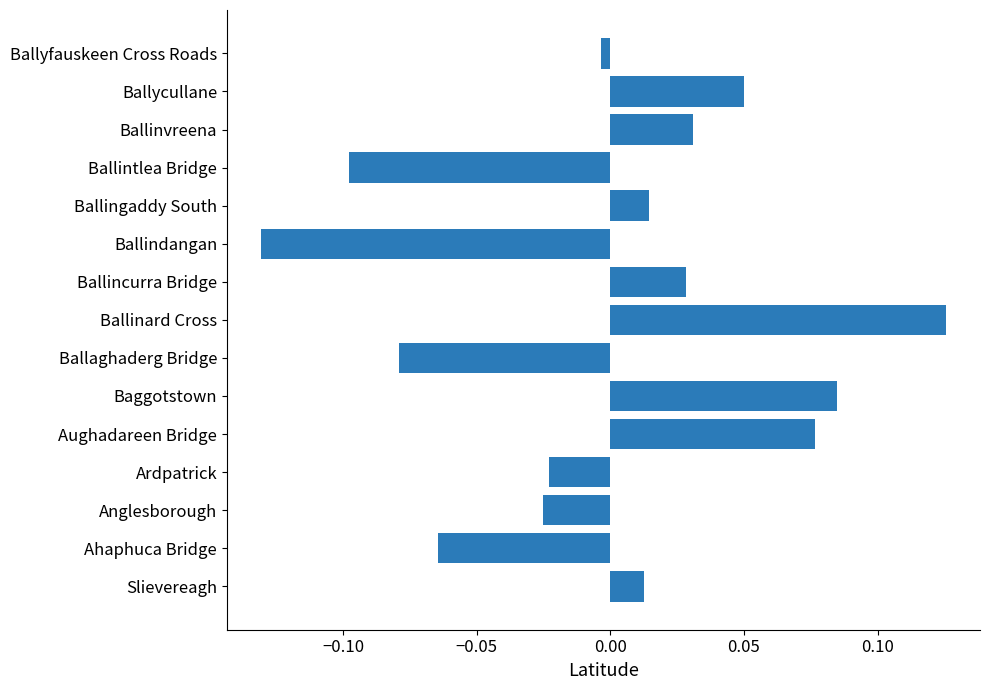

Which has a higher value, Ballincurra Bridge or Ahaphuca Bridge?

Ballincurra Bridge